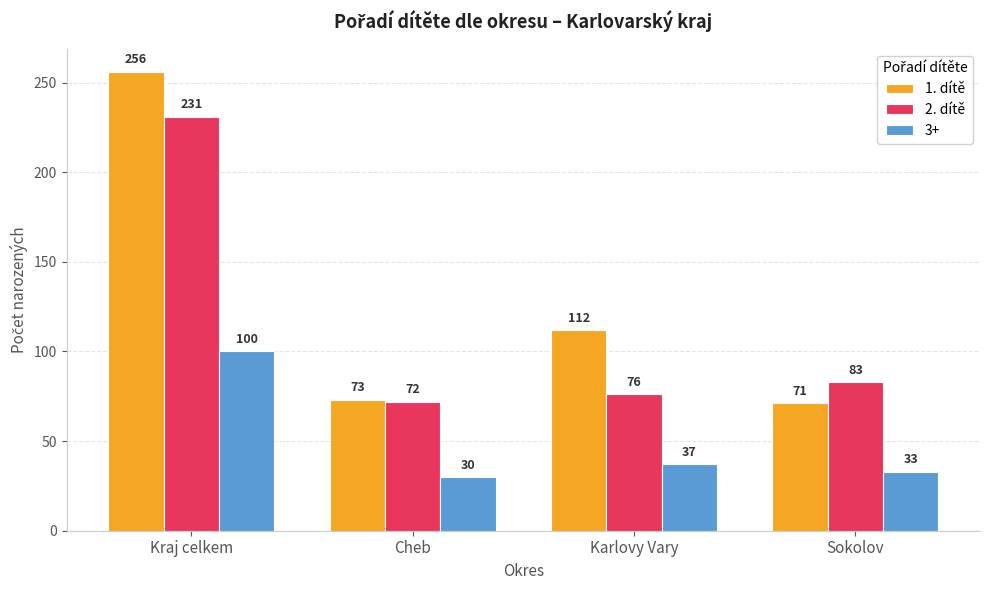

How many data points does each series have?

4